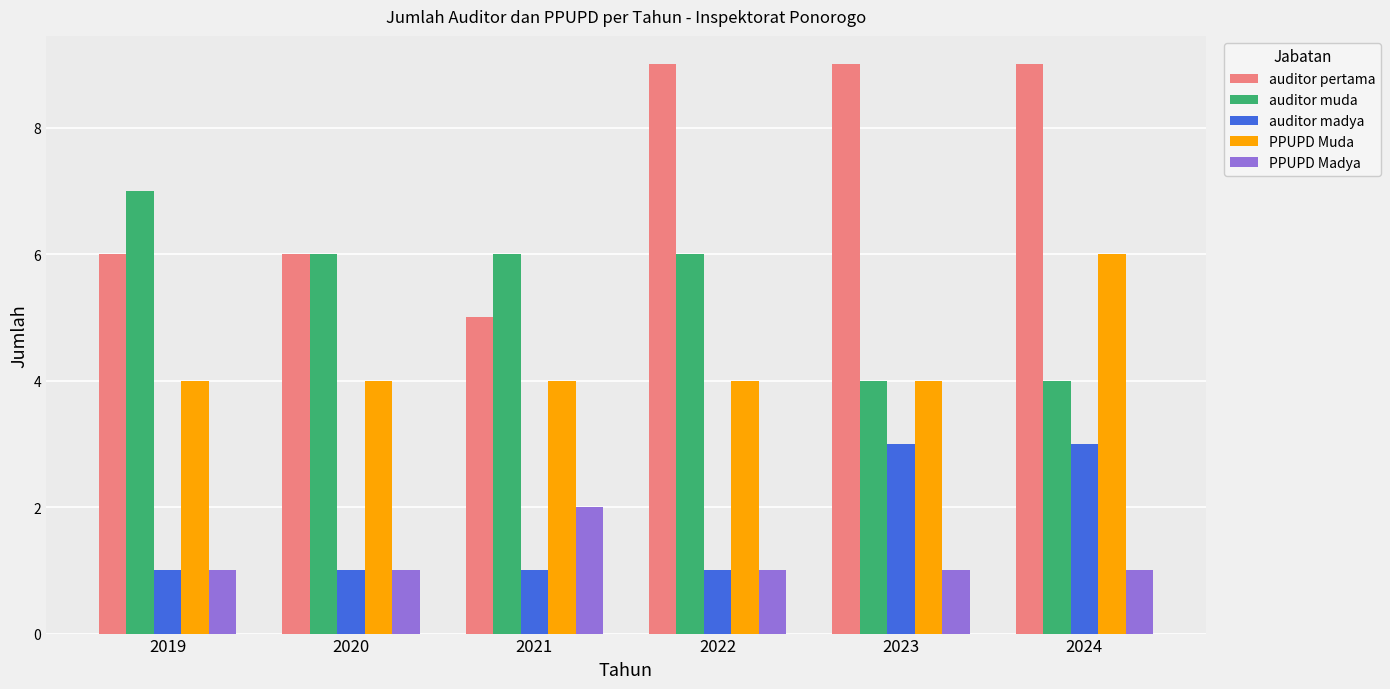

What is the lowest value of the auditor madya series?

1